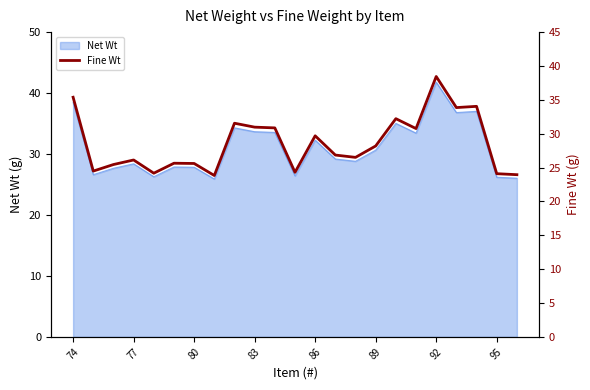

What is the lowest value of the Net Wt series?

25.9